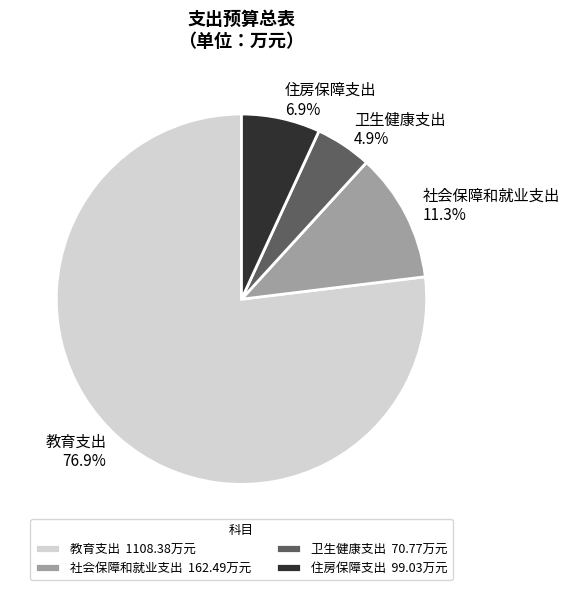

How much of the chart is everything except 社会保障和就业支出?

88.7%